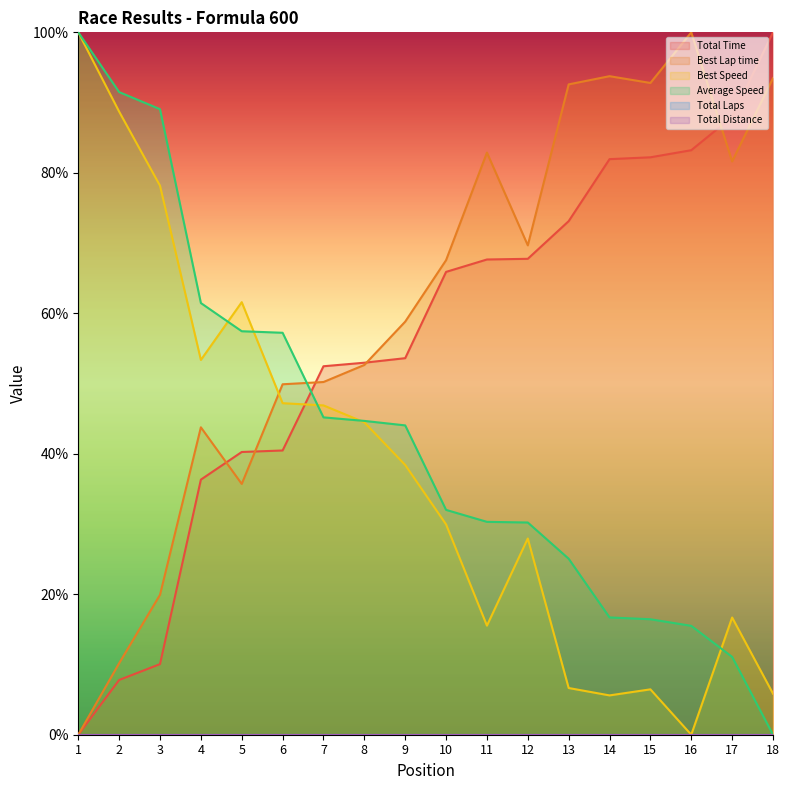

The Average Speed series shows 7.4 at 16. True or false?

False